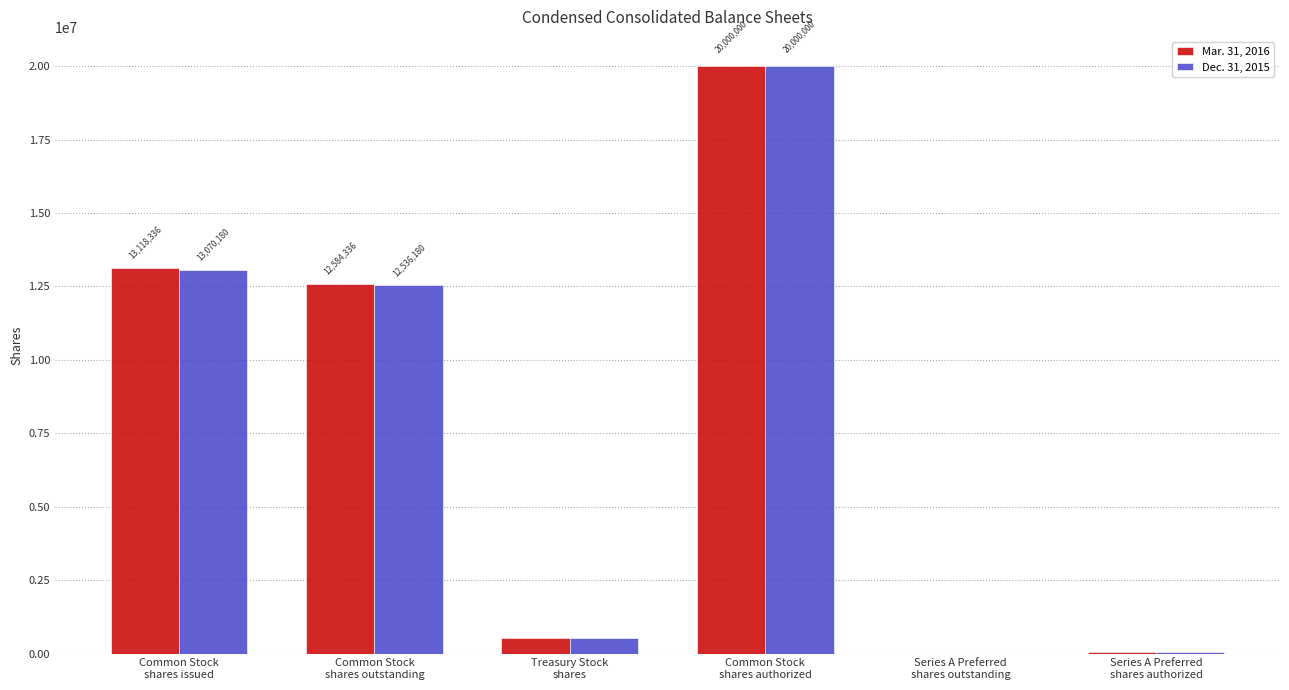

How many positive values does the Dec. 31, 2015 series have?

5